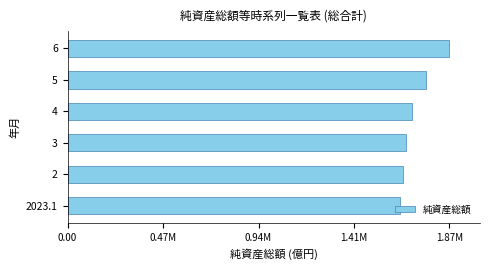

Does the chart contain any negative values?

No